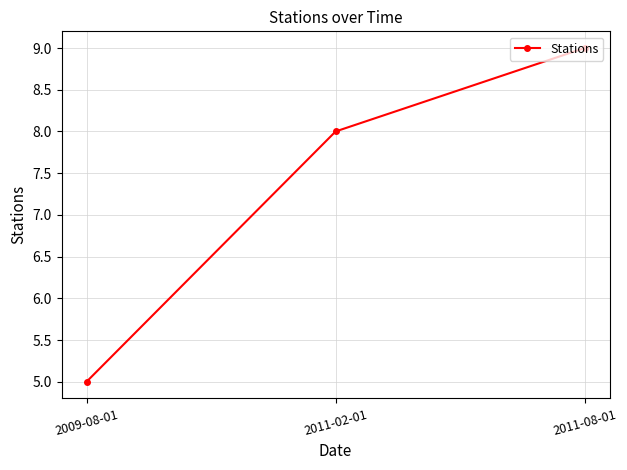

What is the sum of all values?

22